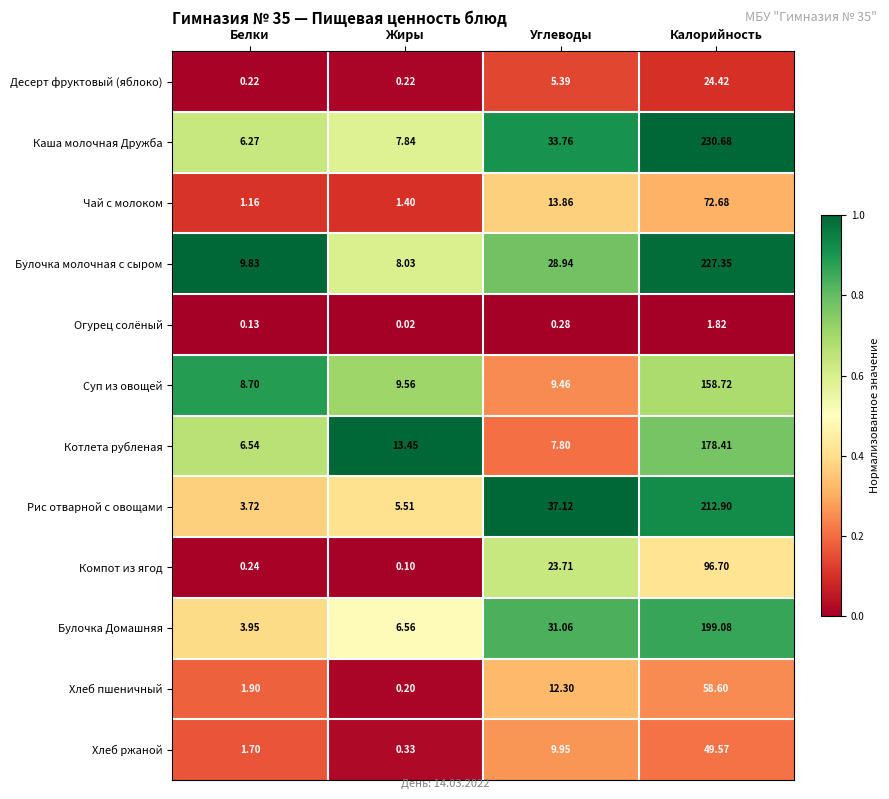

Which series has the largest total across all categories?

Каша молочная Дружба